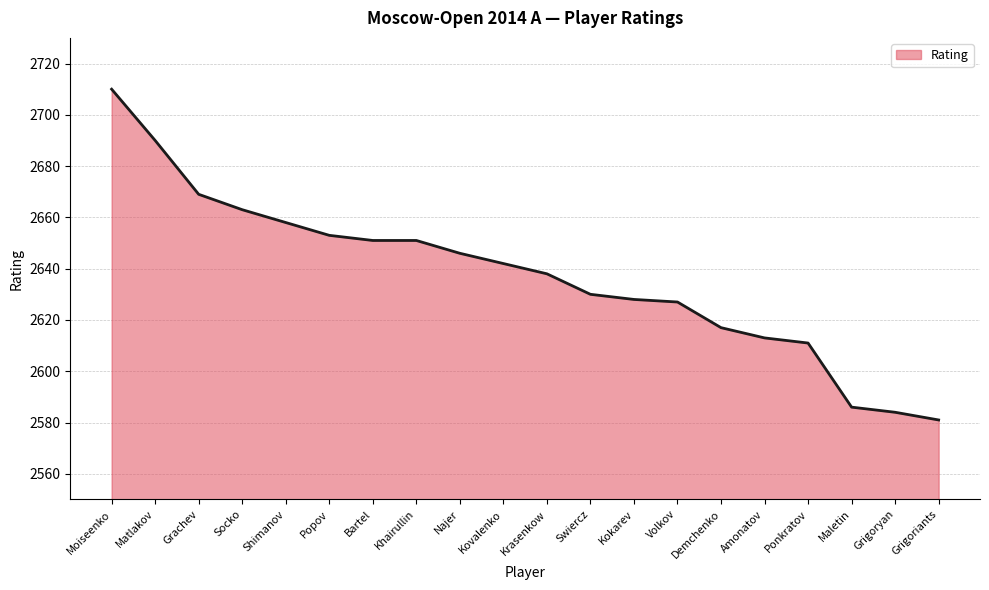

What is the change in value from Popov to Bartel?

-2